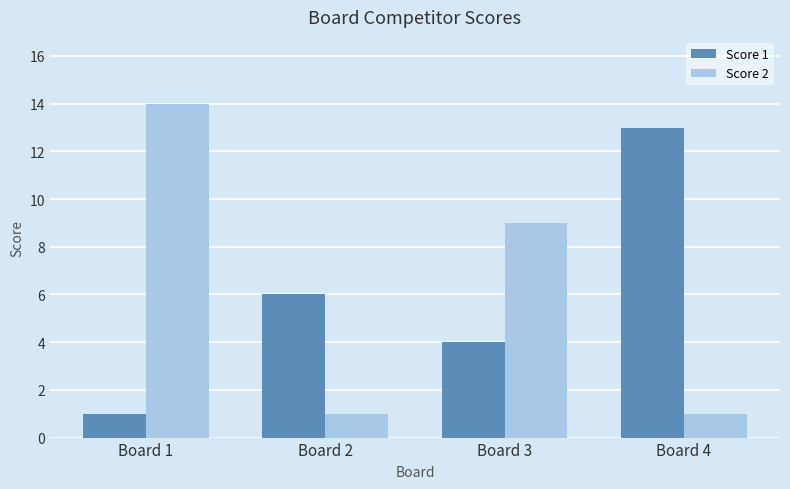

Is the value of Score 2 at Board 1 greater than the value of Score 1 at Board 1?

Yes